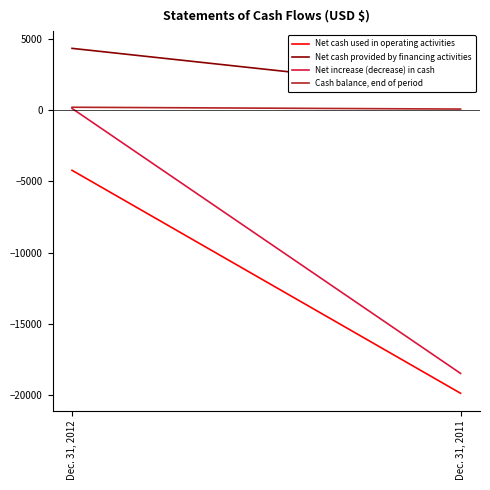

What is the average value of the Cash balance, end of period series?

146